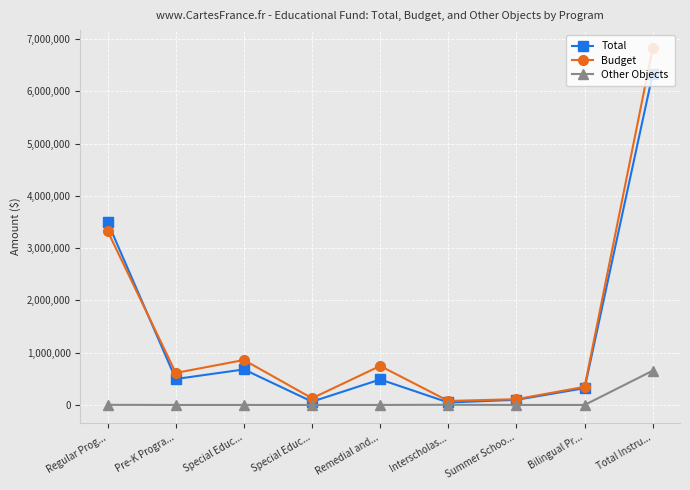

How many data points in Budget are less than 612739?

4